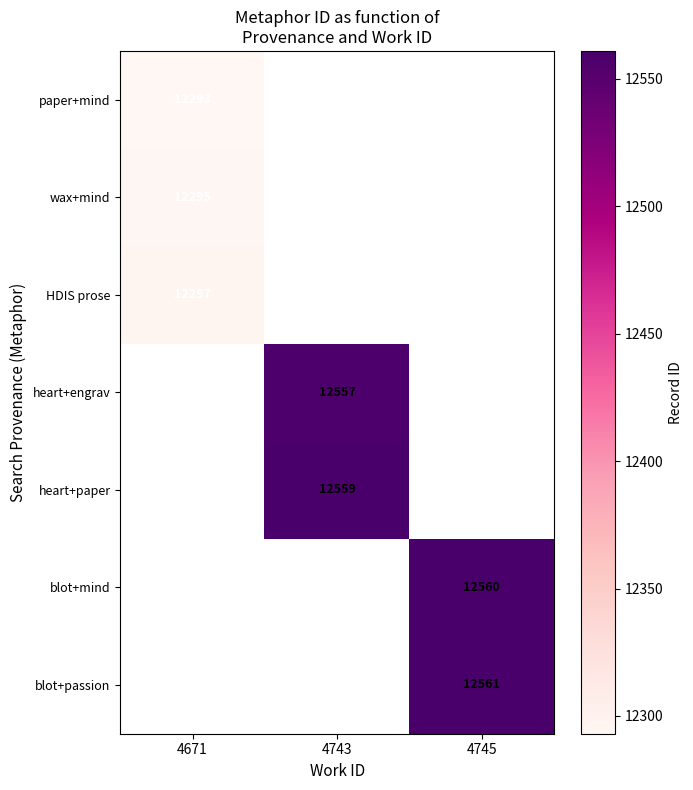

How many data points does each series have?

3